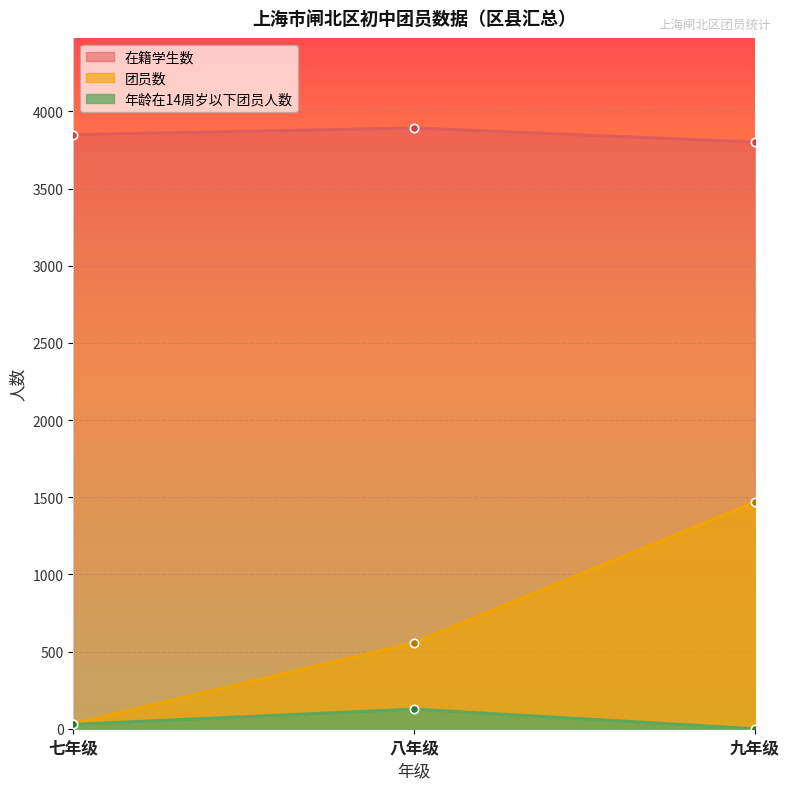

How many categories are shown in the chart?

3